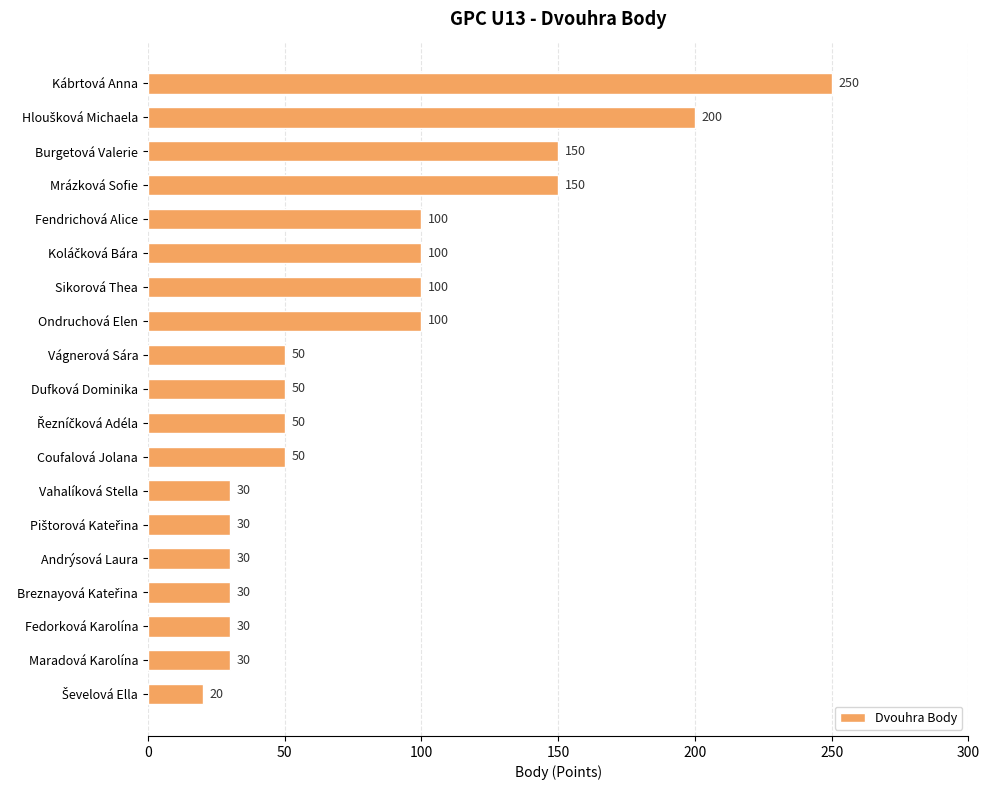

Are the bars grouped side by side (vs. stacked)?

No